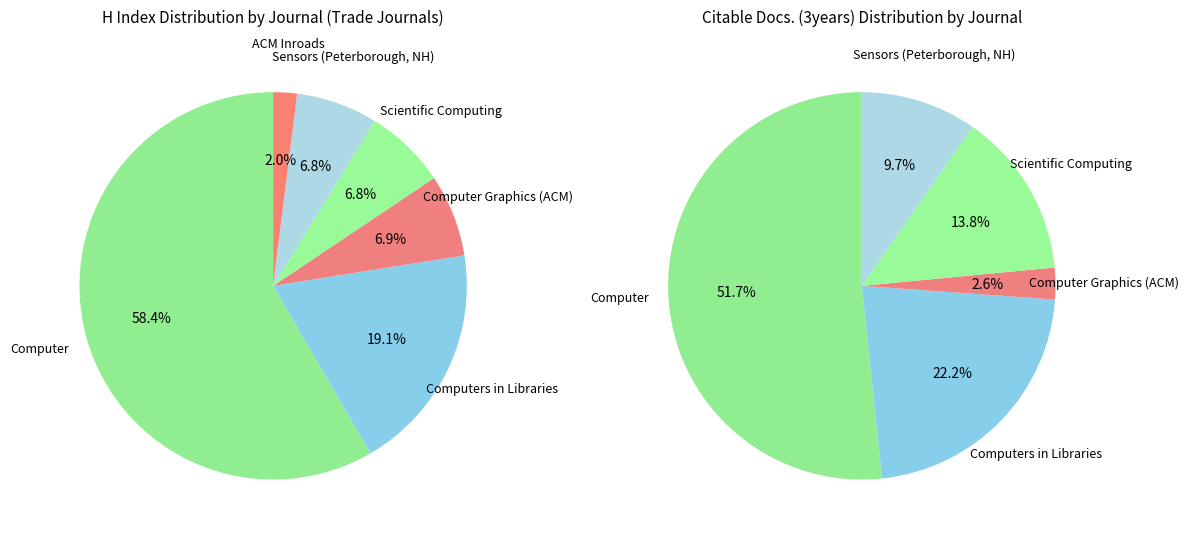

What is the change in value from Computers in Libraries to ACM Inroads?

-252